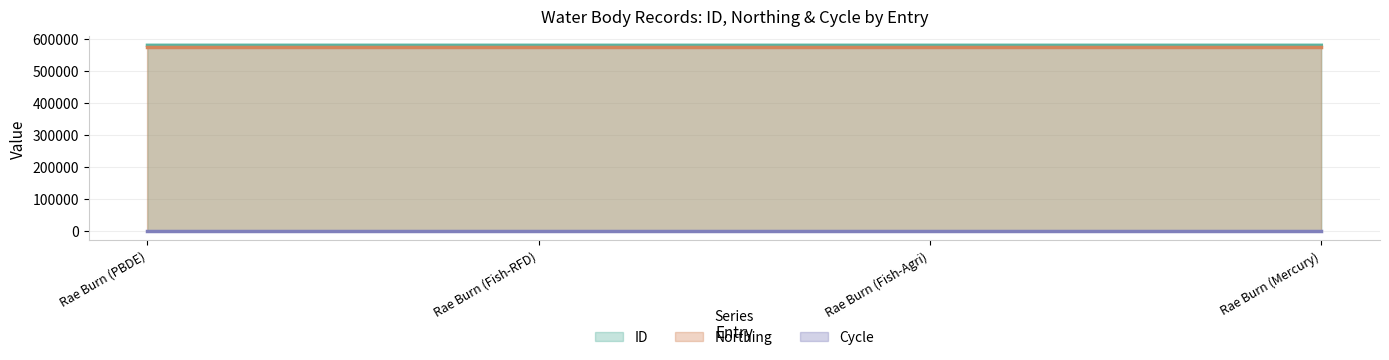

What is the minimum value for ID?

580097